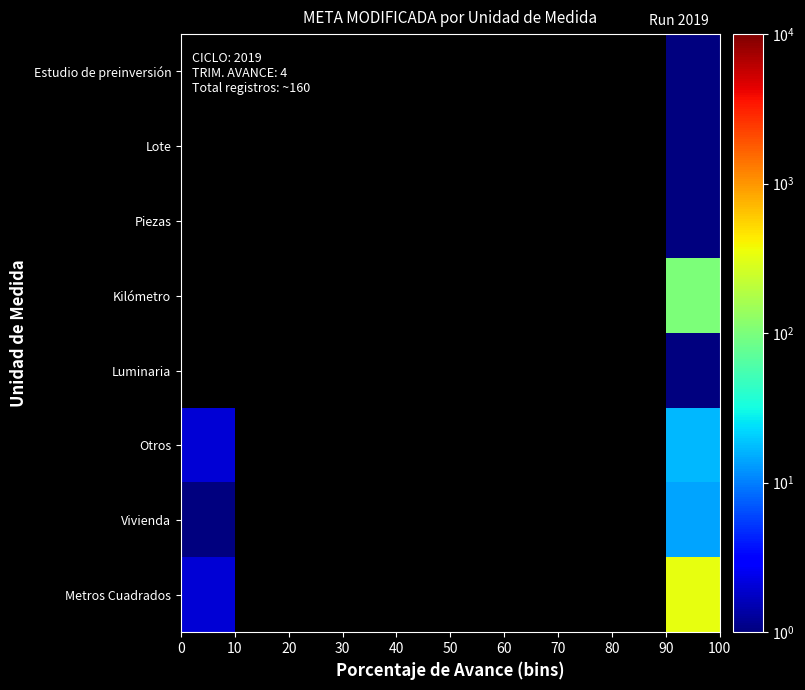

At how many categories does at least one series exceed 17?

1